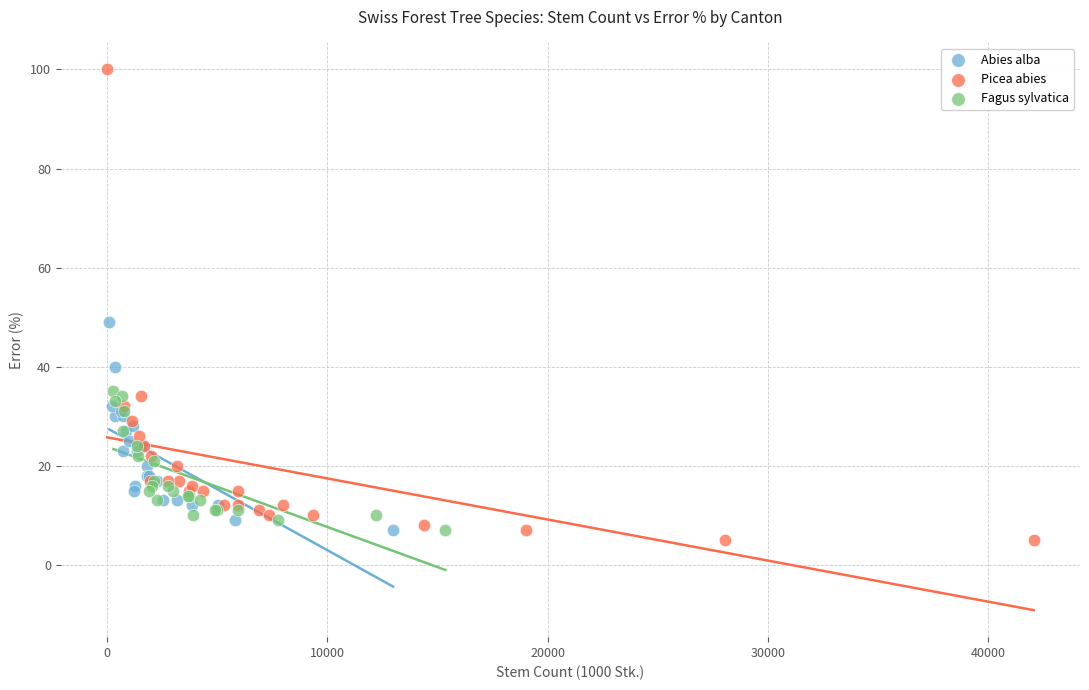

Which series contains the highest Y value?

Picea abies